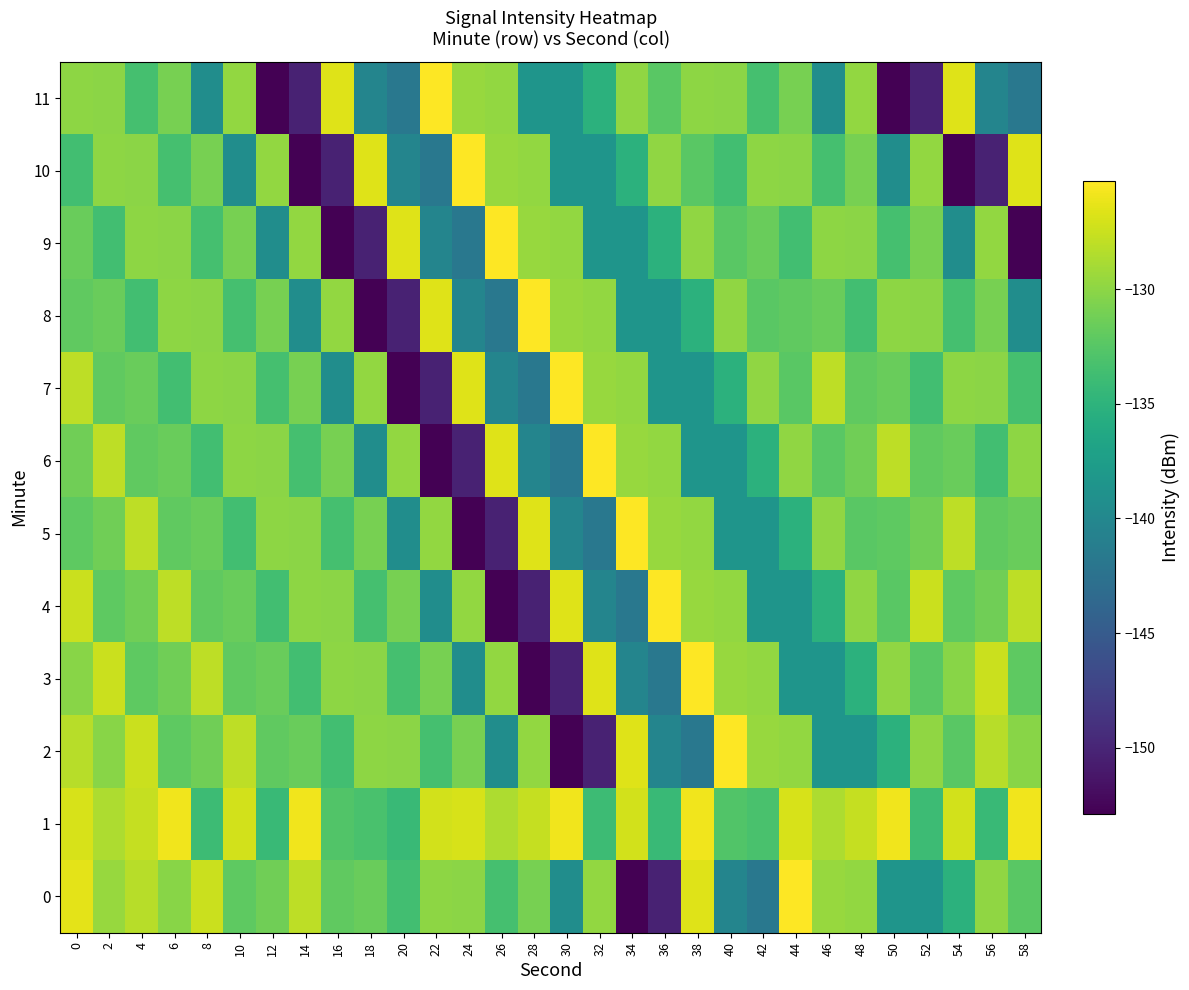

What is the greatest value displayed?

-125.3